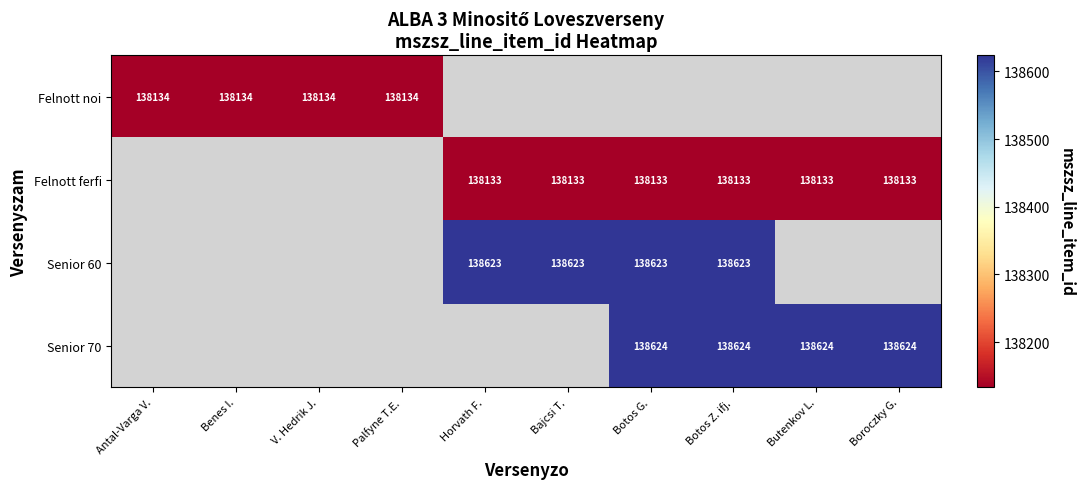

True or false: Felnott noi has a value of 138134 at Benes I..

True